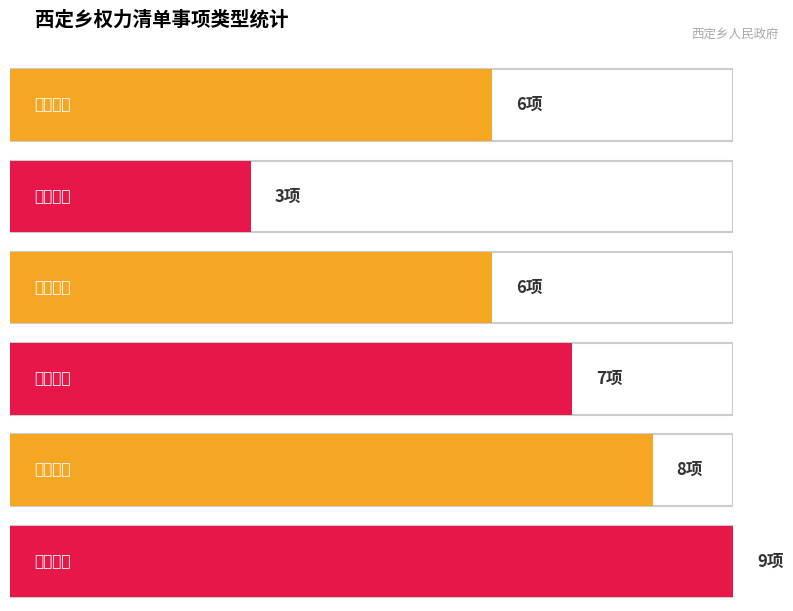

Reading left to right, list all the values displayed in this chart.

6	3	6	7	8	9